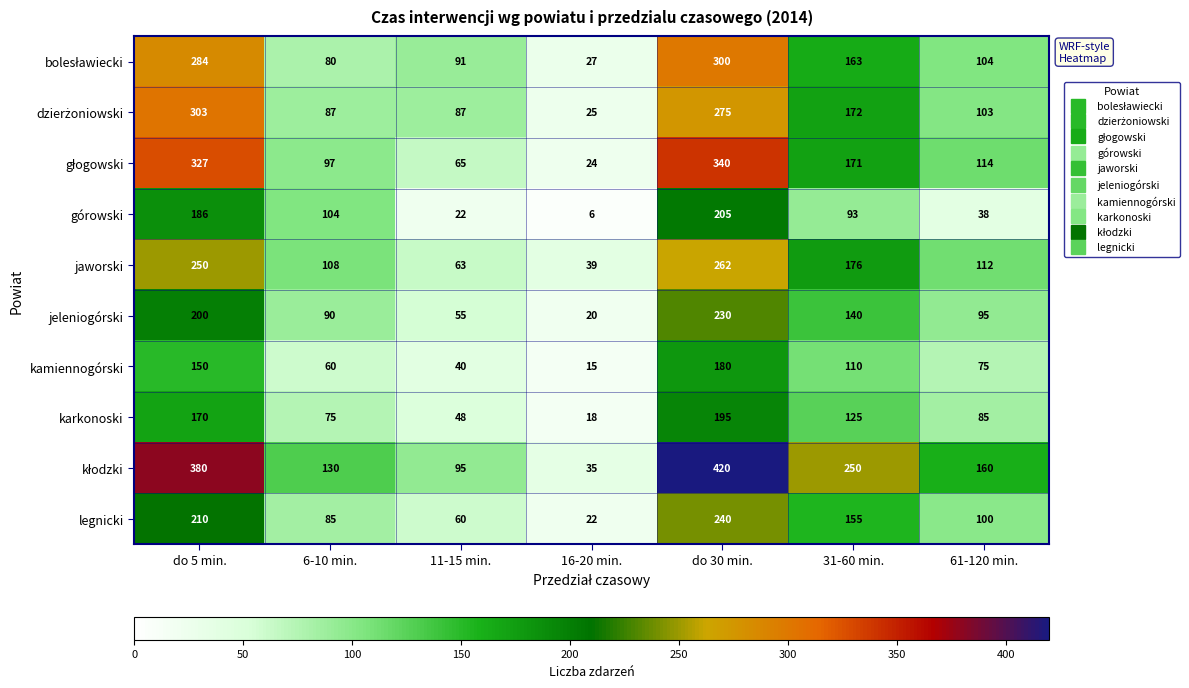

What is the highest value of the górowski series?

205